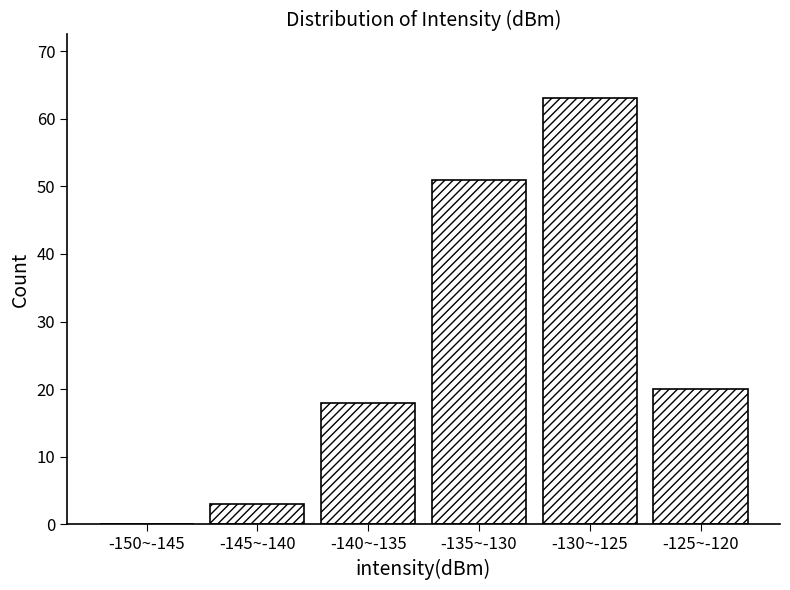

Reading left to right, what are all the values shown in this chart?

-150~-145=0	-145~-140=3	-140~-135=18	-135~-130=51	-130~-125=63	-125~-120=20